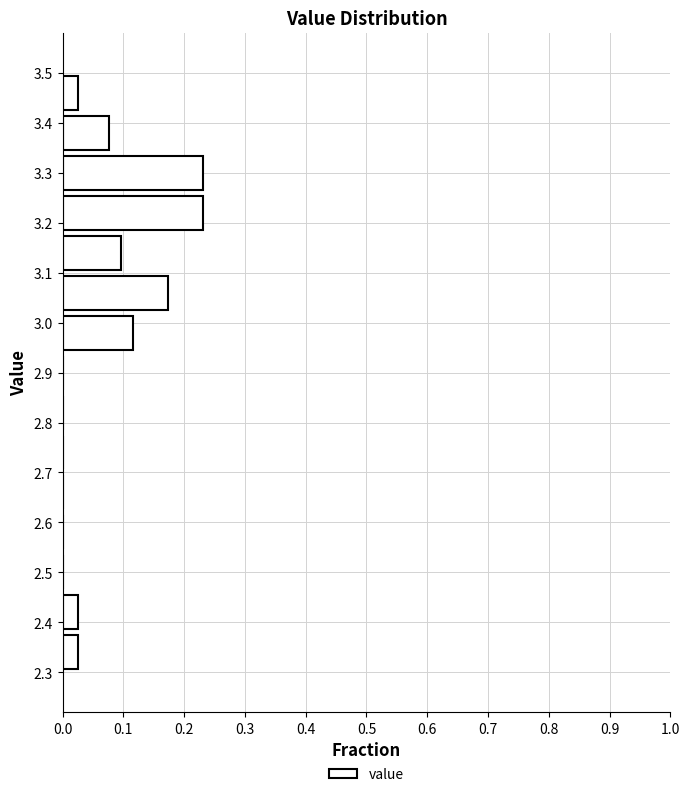

Reading bottom to top, list every bar in this chart as the range it spans on the y-axis followed by its length. The values are not printed on the chart, so give them approximately, as read against the axis.

2.30 to 2.38: 0.03
2.38 to 2.46: 0.03
2.46 to 2.54: 0
2.54 to 2.62: 0
2.62 to 2.70: 0
2.70 to 2.78: 0
2.78 to 2.86: 0
2.86 to 2.94: 0
2.94 to 3.02: 0.12
3.02 to 3.10: 0.17
3.10 to 3.18: 0.10
3.18 to 3.26: 0.23
3.26 to 3.34: 0.23
3.34 to 3.42: 0.08
3.42 to 3.50: 0.03